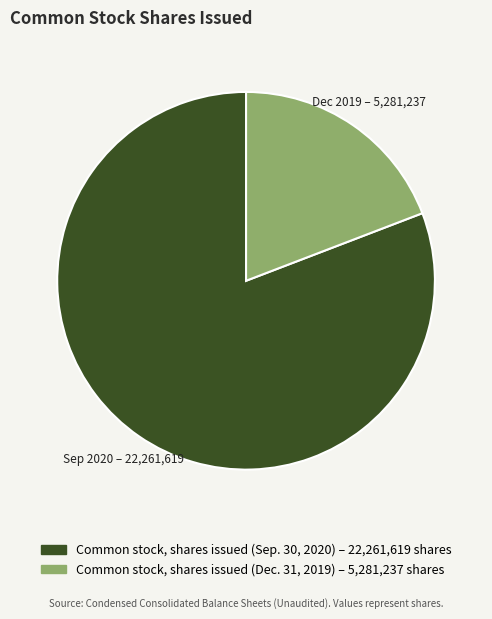

What is the majority slice?

Common stock, shares issued (Sep. 30, 2020)